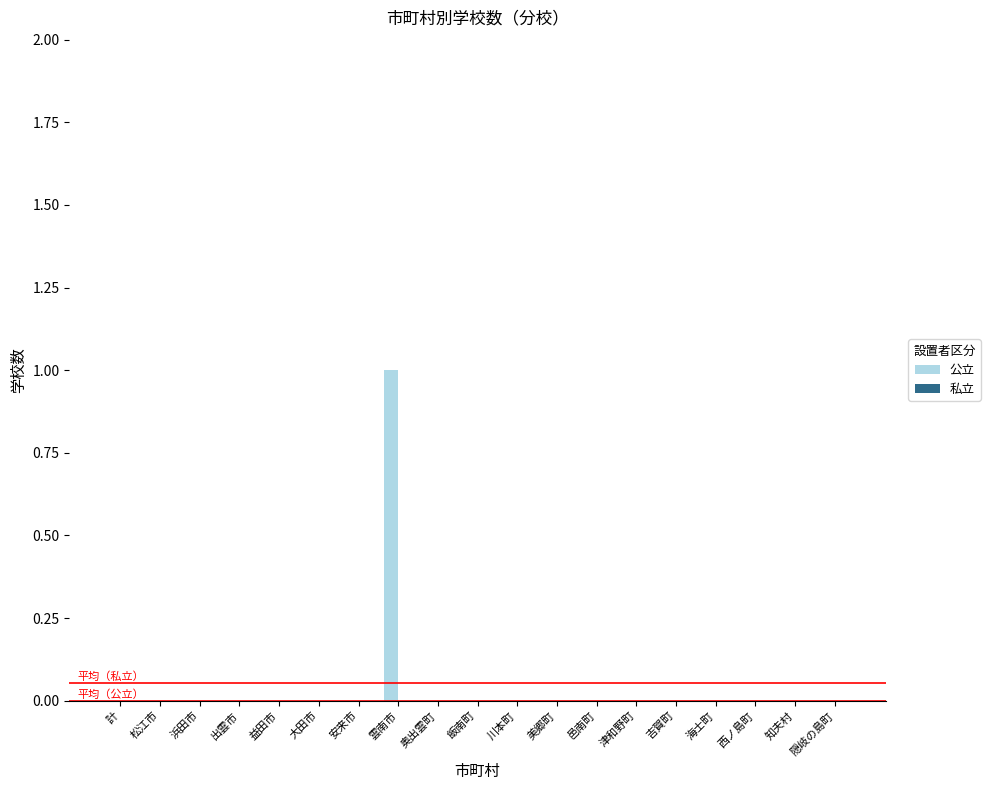

Which category has the highest value across all series?

雲南市